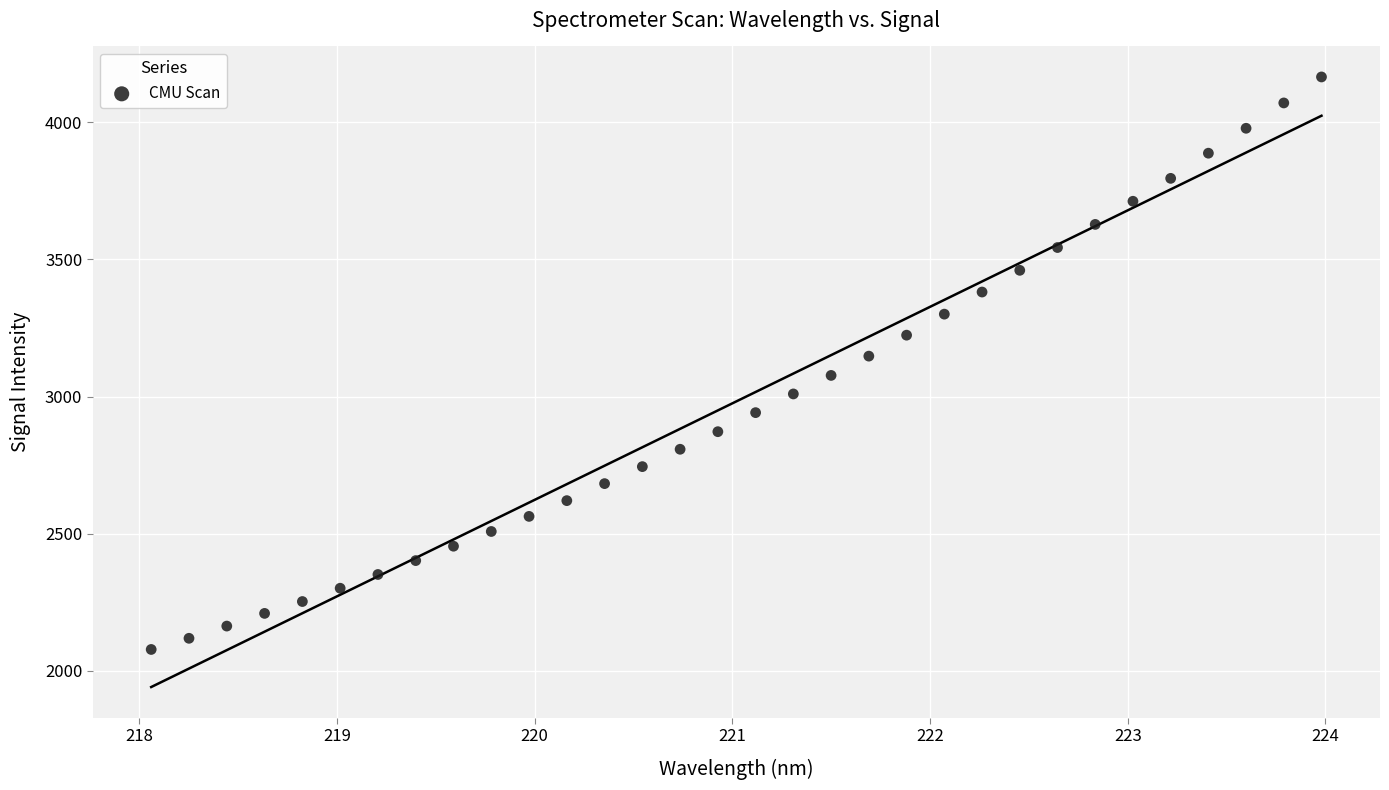

What is the range of Y values (max minus min)?

2086.8